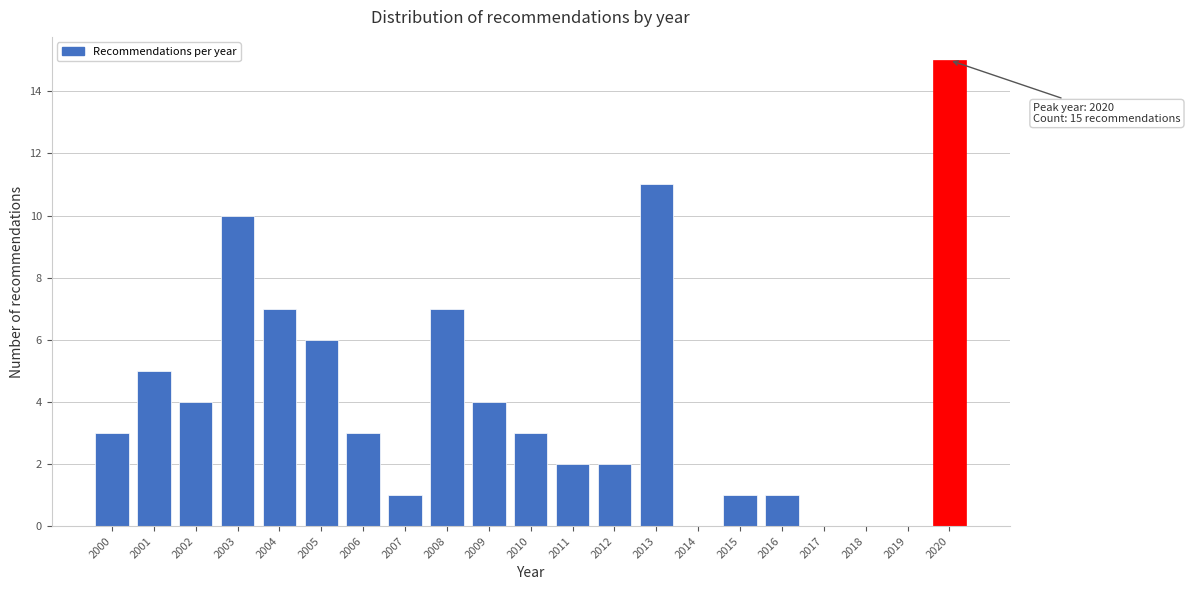

Over which range of the x-axis is the bar tallest?

2019.5 to 2020.5